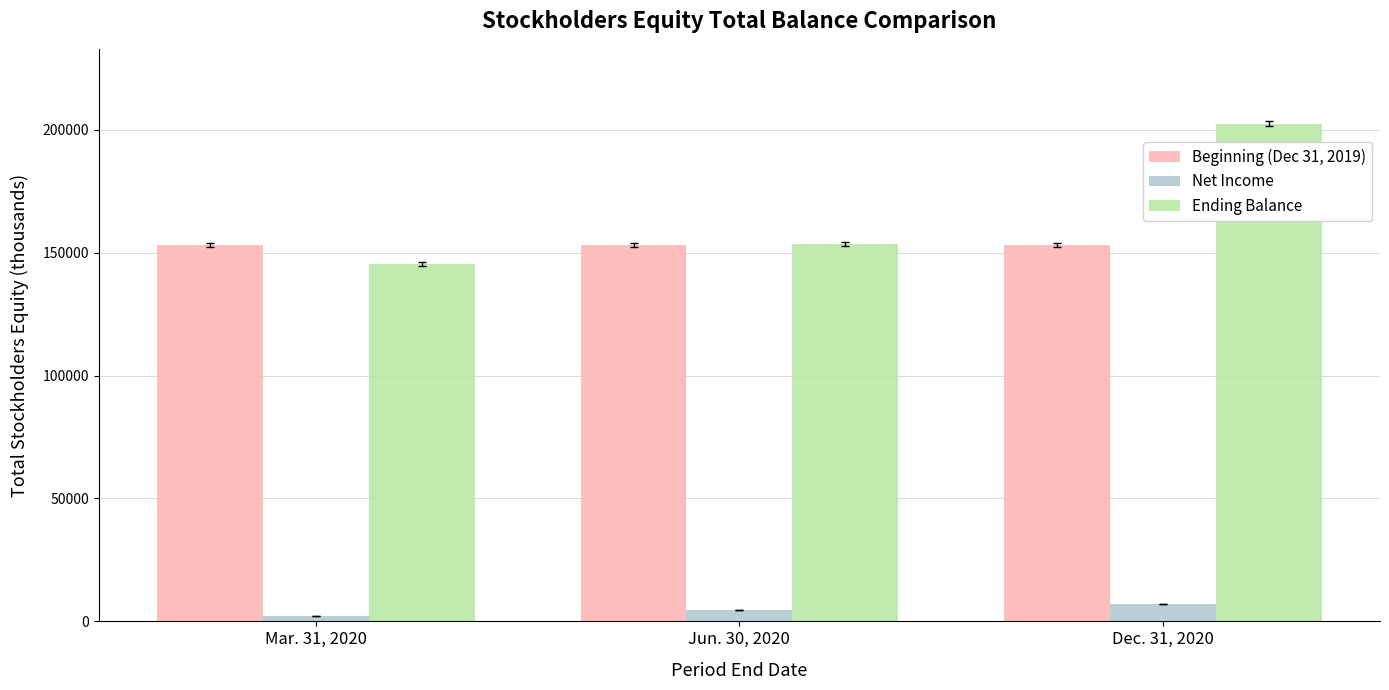

What is the sum of the Net Income values at Mar. 31, 2020 and Jun. 30, 2020?

6980